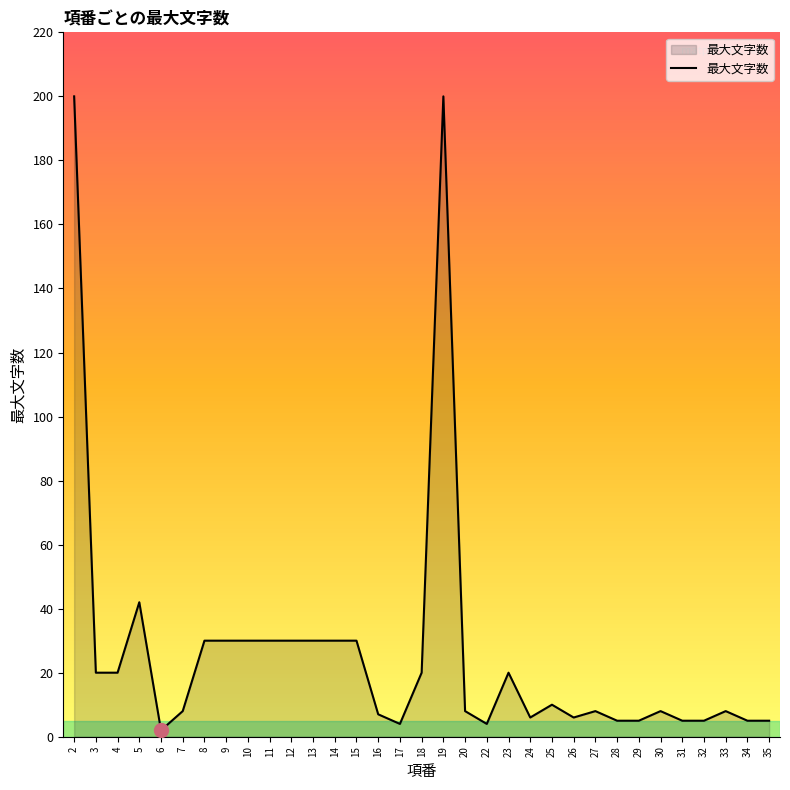

What is the difference between the maximum and minimum values?

198